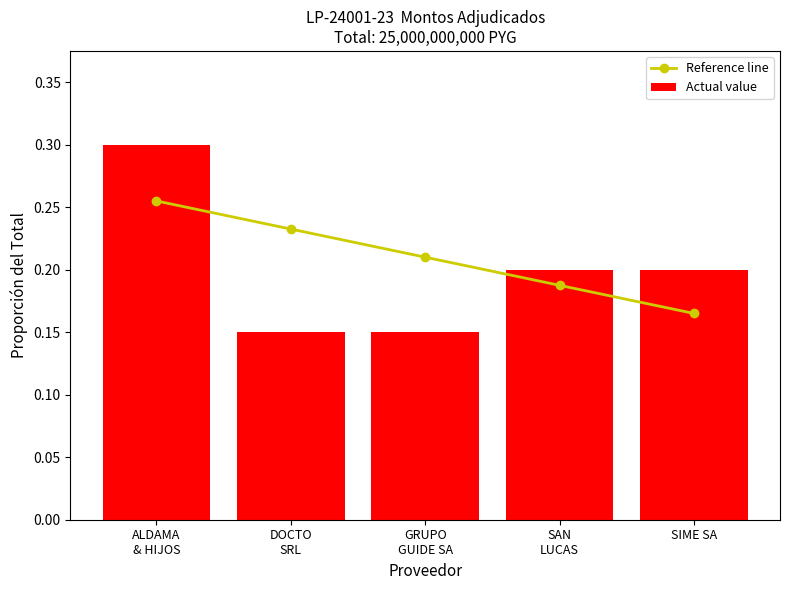

Count the Actual value values in the range 0 to 1.

5